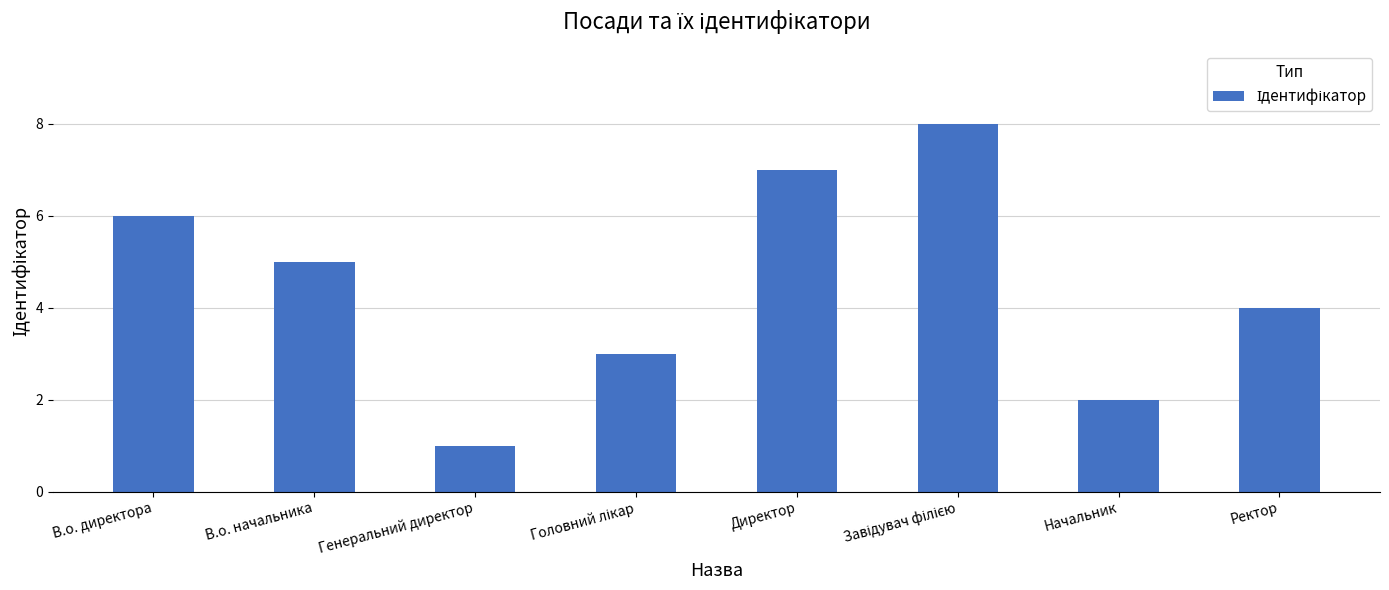

Is it true that the value at В.о. начальника is 8?

False